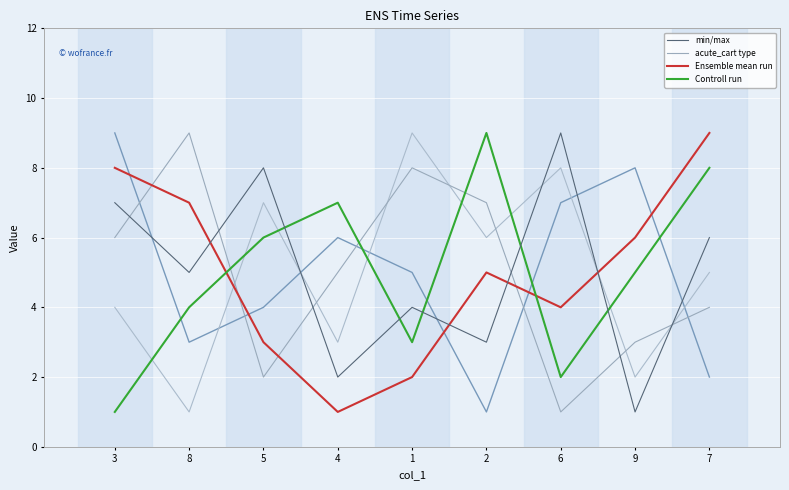

At which category does the chart reach its minimum across all series?

9